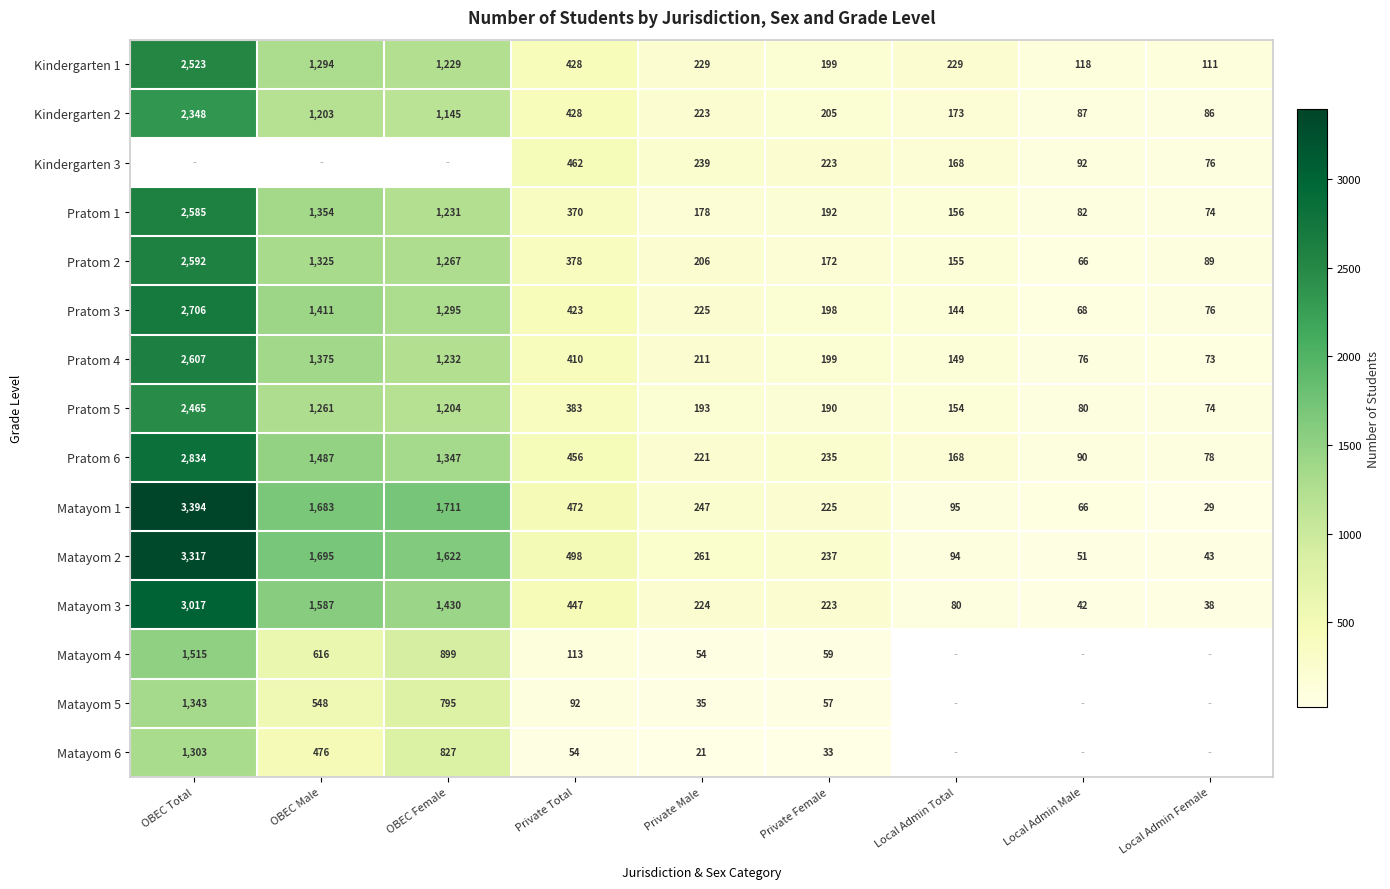

The value of Matayom 3 at Local Admin Total is 123.4. True or false?

False